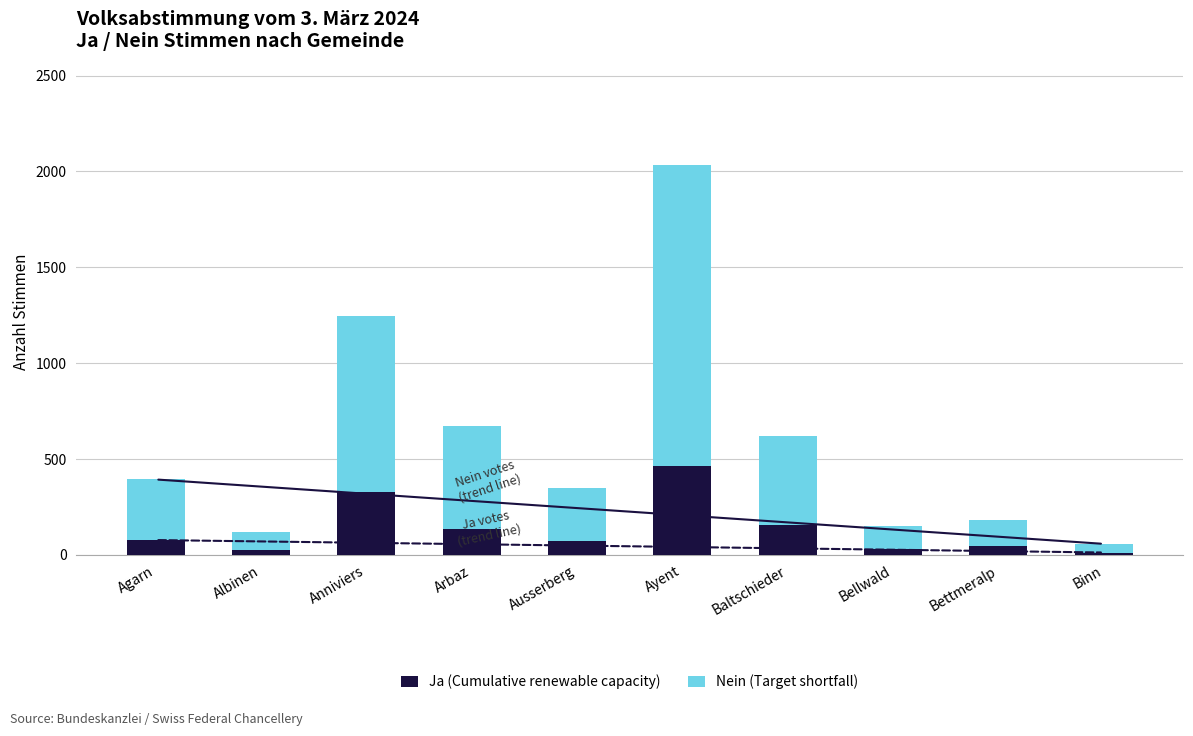

What is the highest value of the Ja (Cumulative renewable capacity) series?

463